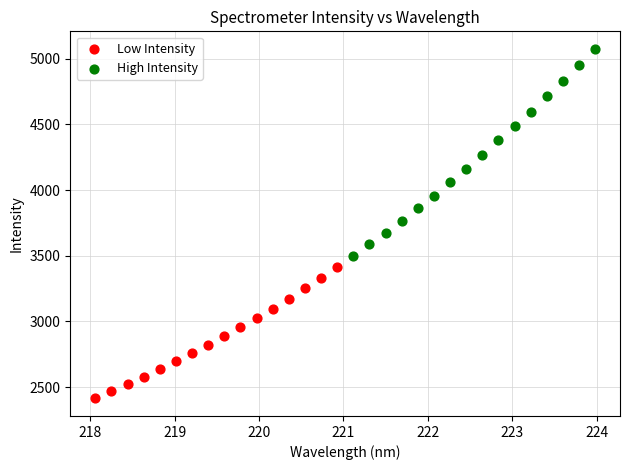

Which series contains the lowest Y value?

Low Intensity